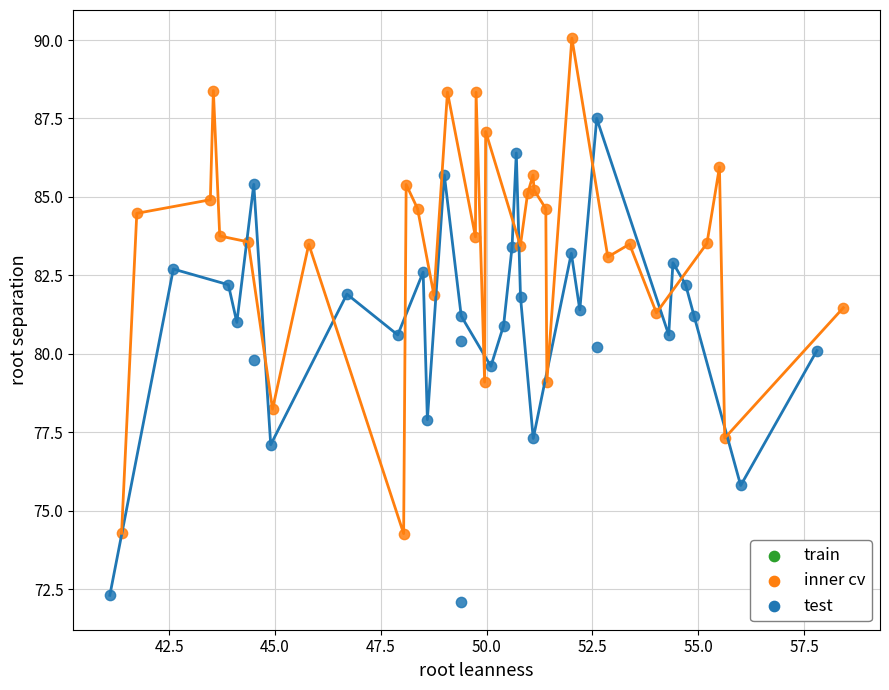

Which series reaches the maximum Y coordinate?

inner cv